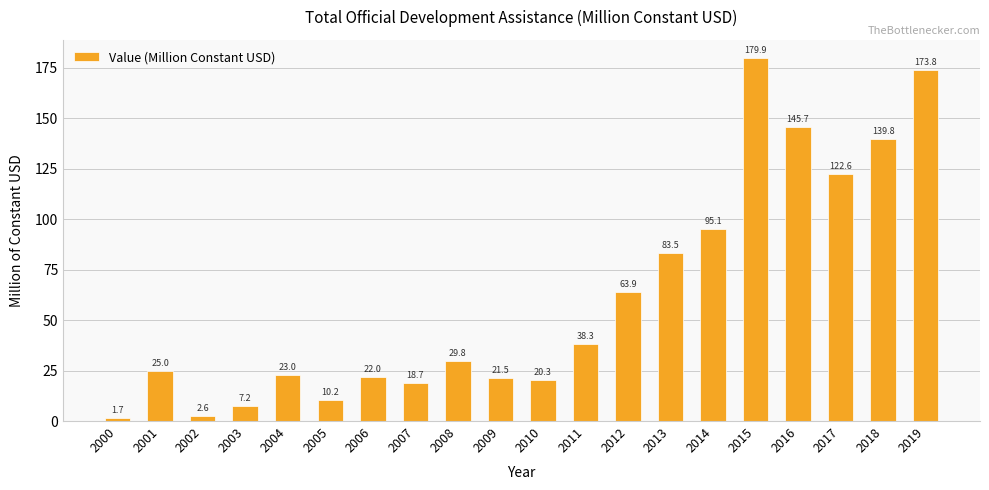

What is the greatest value displayed?

179.9